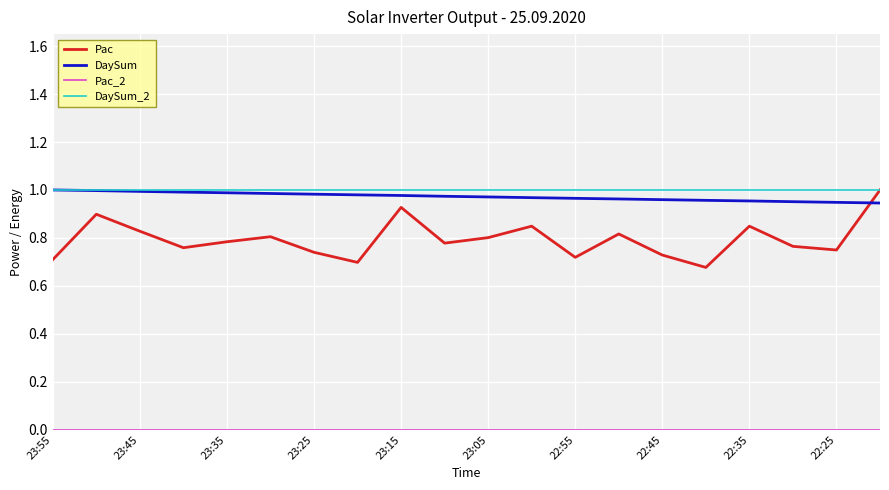

How many categories are shown in the chart?

20